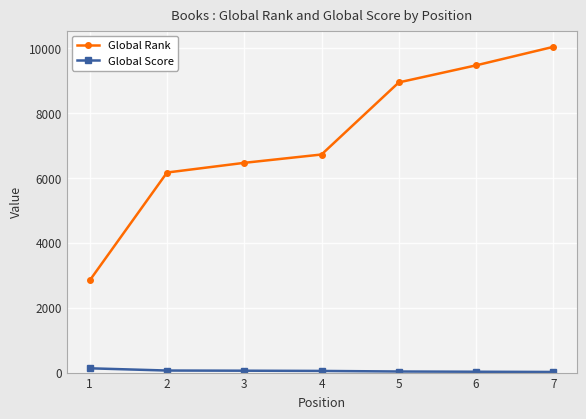

At which label is Global Rank closest to 6445?

3